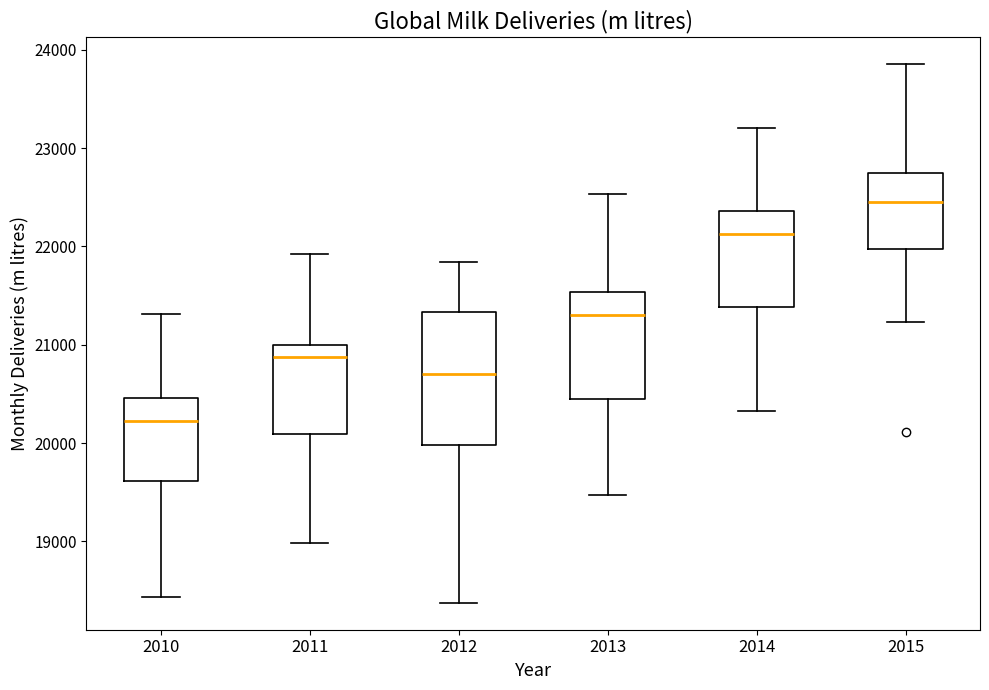

Which box's median line is the highest?

2015